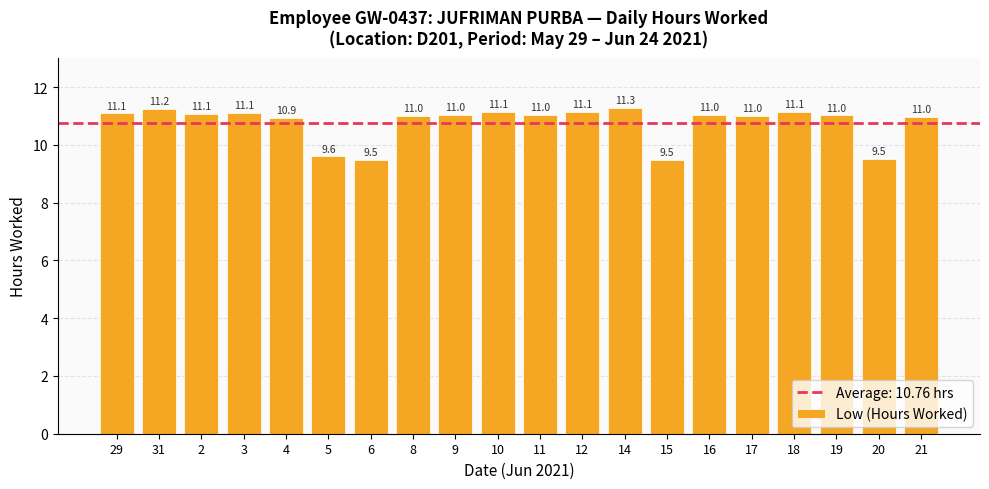

Which label corresponds to the largest value in the chart?

14